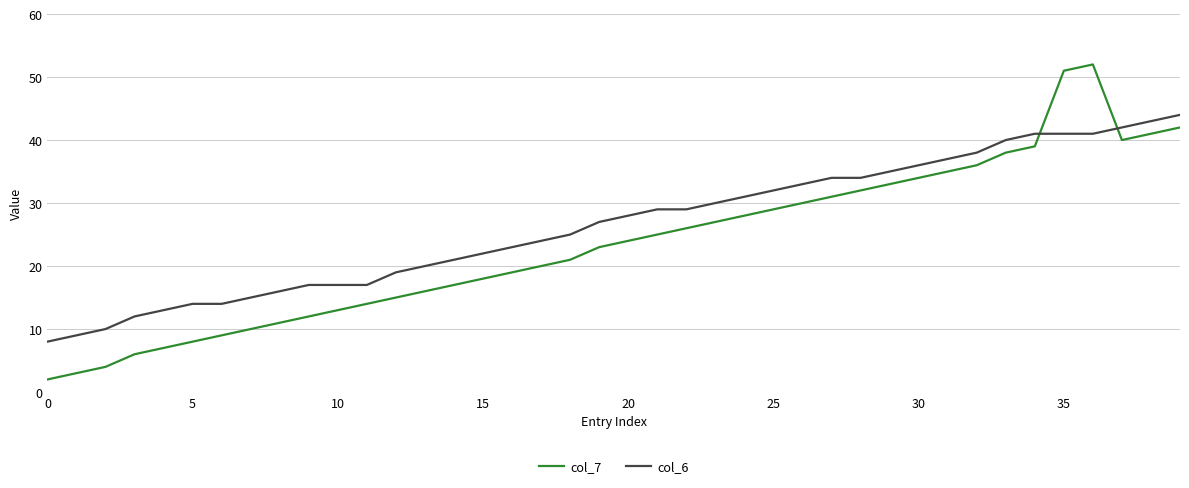

List the series in order of their peak value, lowest first.

col_6, col_7